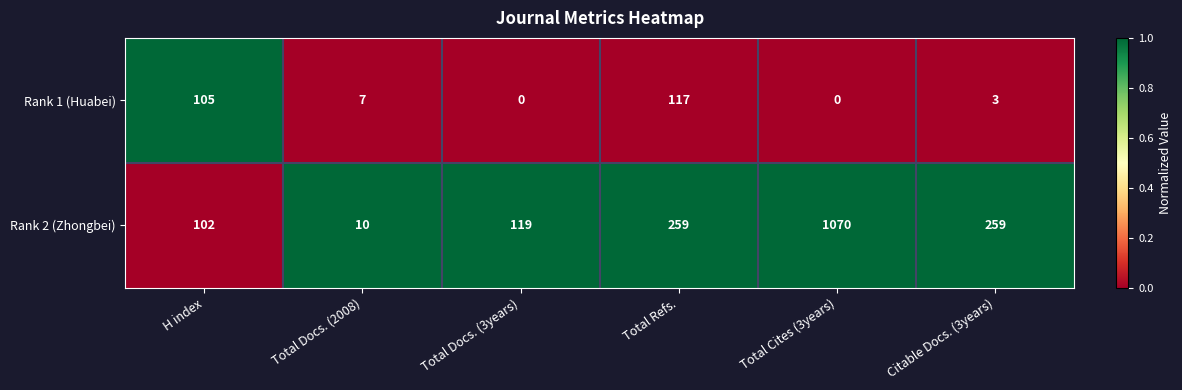

At which category is the sum across all series the highest?

Total Cites (3years)